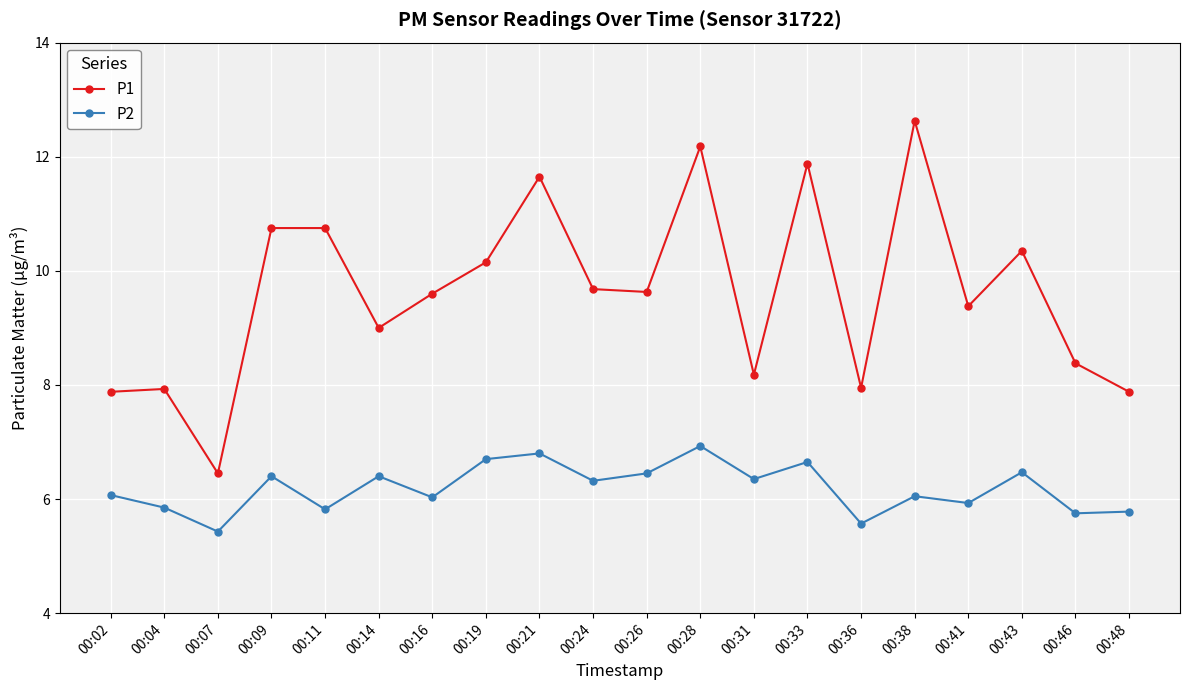

What is the difference between the second highest and second lowest values in the P2 series?

1.2